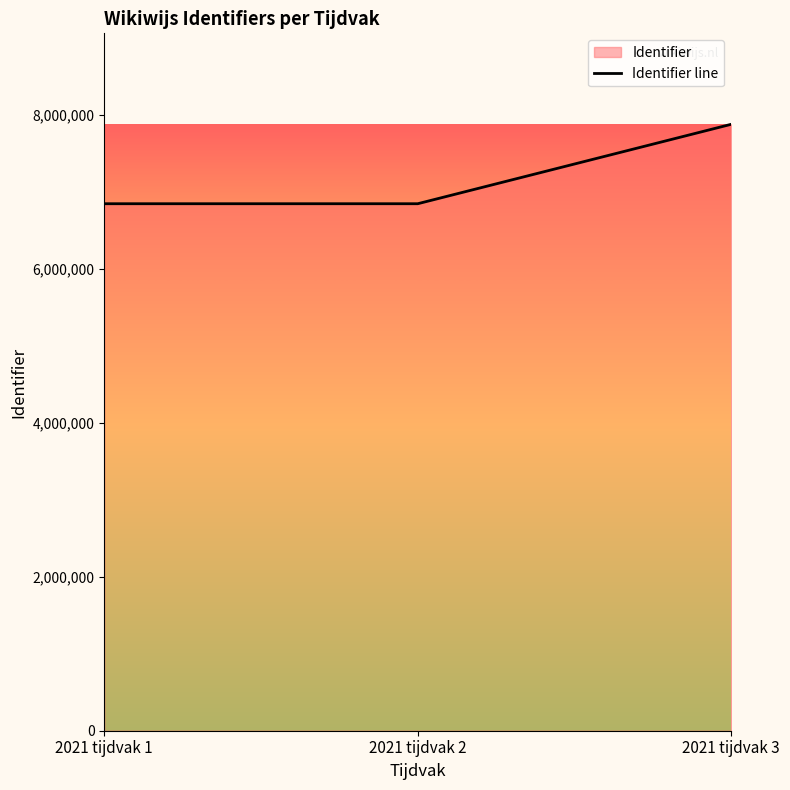

What is the value of the 2nd point from the left?

6848033